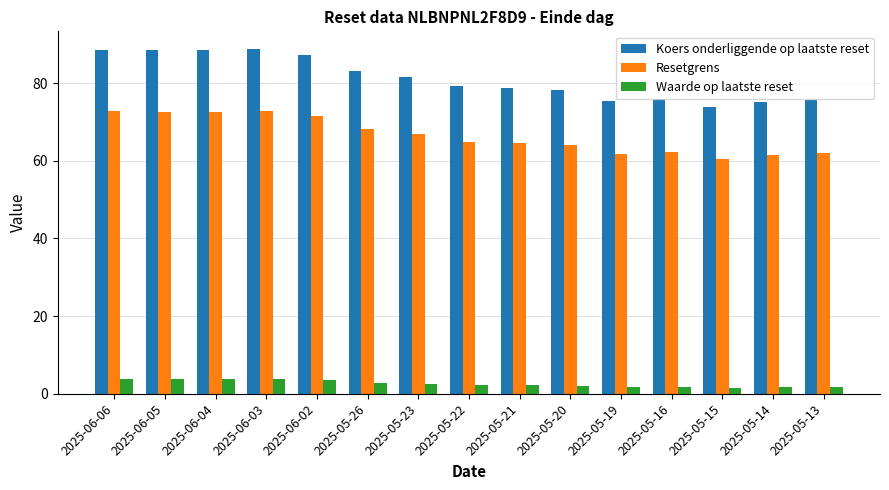

List the series in order of their peak value, highest first.

Koers onderliggende op laatste reset, Resetgrens, Waarde op laatste reset